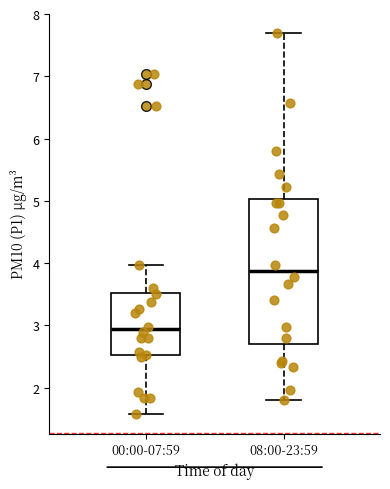

Reading left to right, read every box against the y-axis: the position of its median line, the range the box covers, and the ends of its whiskers. The values are not printed on the chart, so give them approximately, as read against the axis.

00:00-07:59: median 2.9, box 2.5 to 3.5, whiskers 1.6 to 4.0
08:00-23:59: median 3.9, box 2.7 to 5.0, whiskers 1.8 to 7.7